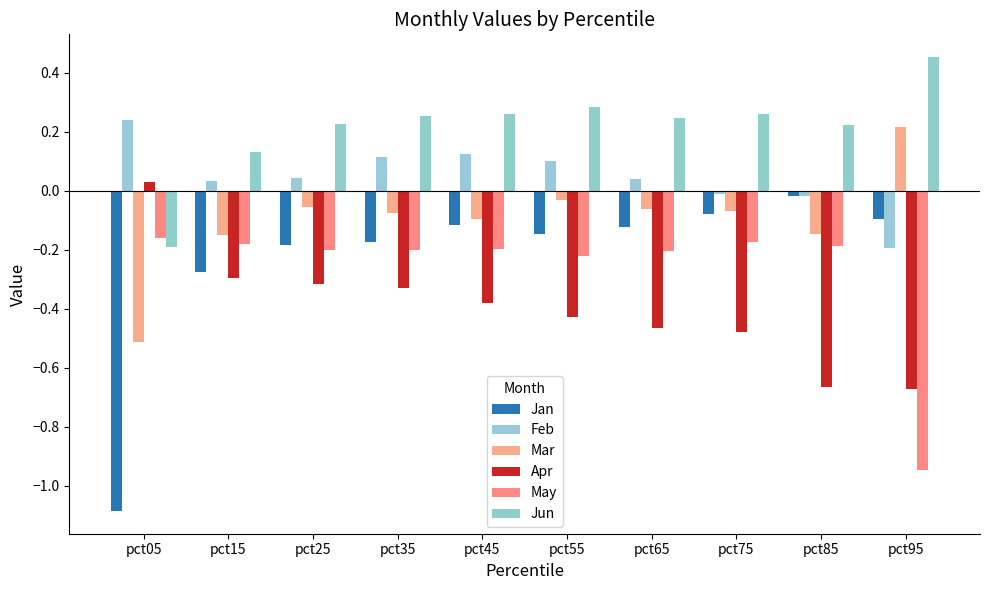

What is the minimum value shown in the chart?

-1.1